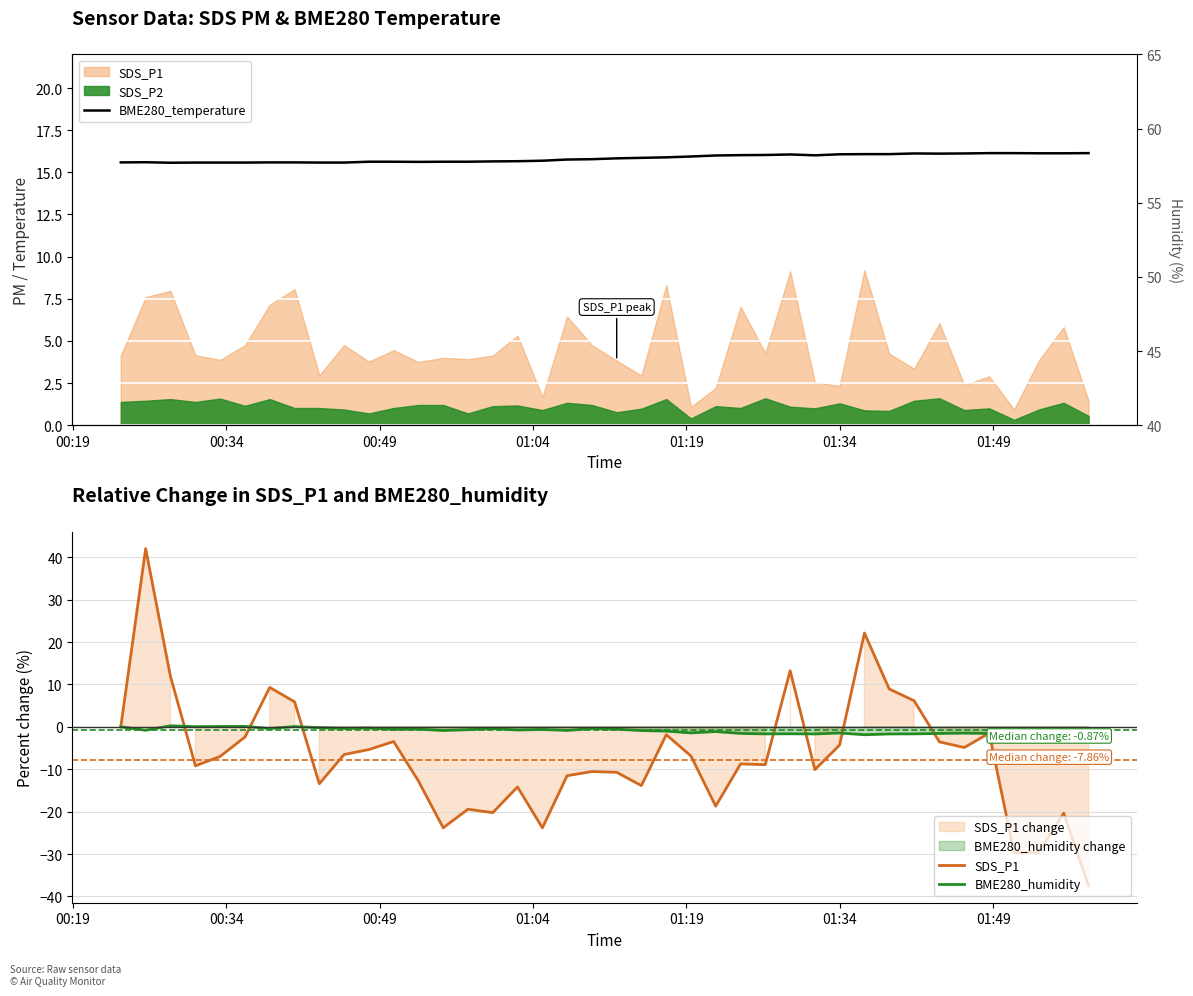

What is the maximum value for BME280_temperature?

16.1